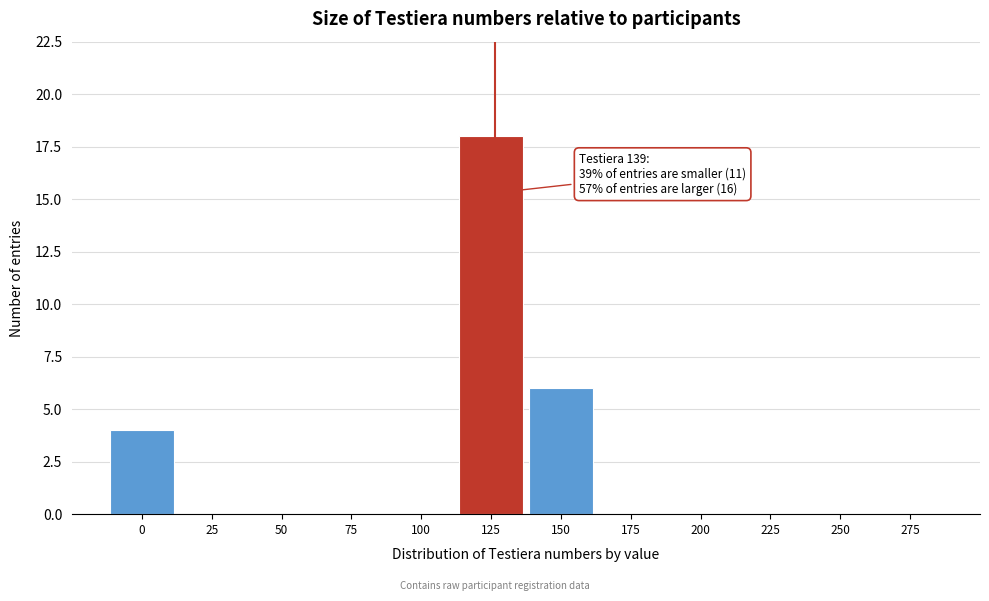

Reading right to left, extract all data points from this chart.

275=0	250=0	225=0	200=0	175=0	150=6	125=18	100=0	75=0	50=0	25=0	0=4